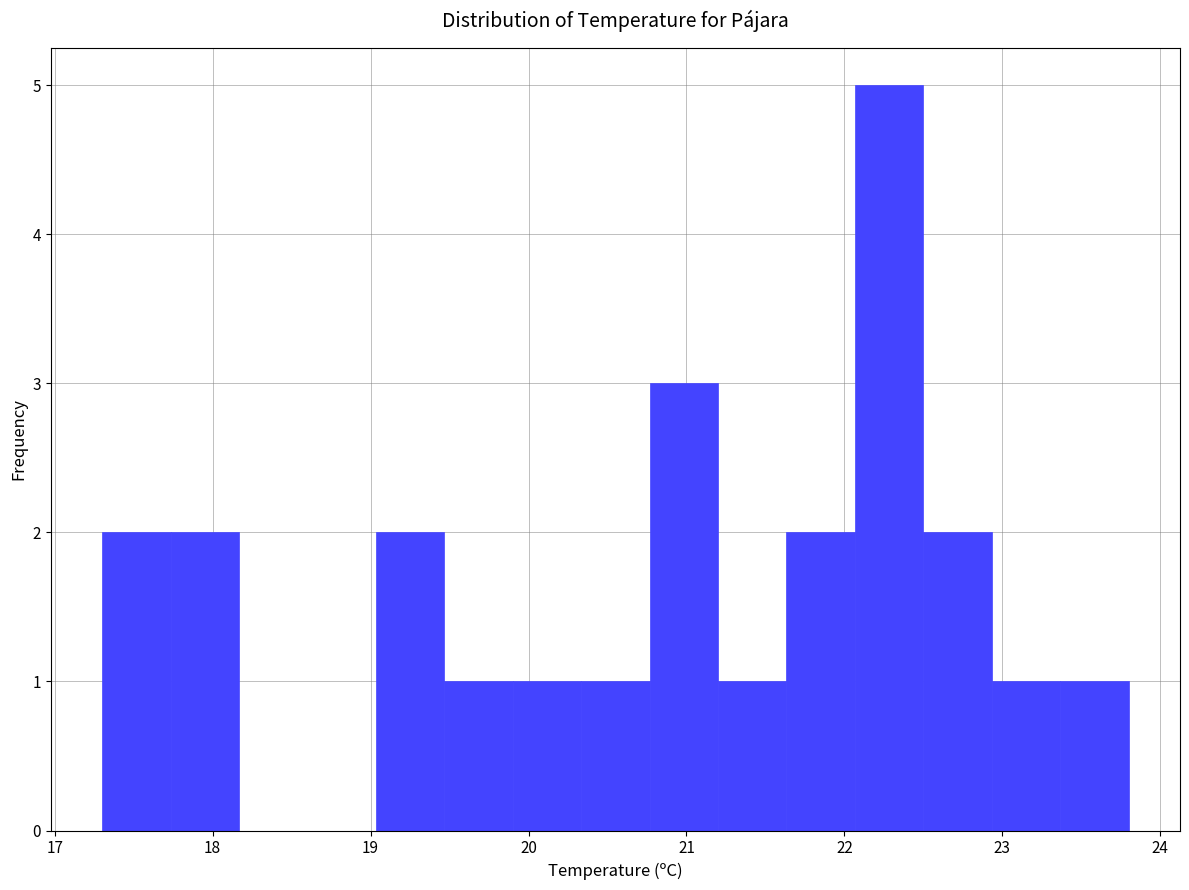

Reading left to right, list every bar in this chart as the range it spans on the x-axis followed by its height. Neither the bar edges nor the heights are printed on the chart, so give them approximately, as read against the axes.

17.3 to 17.7: 2
17.7 to 18.2: 2
18.2 to 18.6: 0
18.6 to 19.0: 0
19.0 to 19.5: 2
19.5 to 19.9: 1
19.9 to 20.3: 1
20.3 to 20.8: 1
20.8 to 21.2: 3
21.2 to 21.6: 1
21.6 to 22.1: 2
22.1 to 22.5: 5
22.5 to 22.9: 2
22.9 to 23.4: 1
23.4 to 23.8: 1